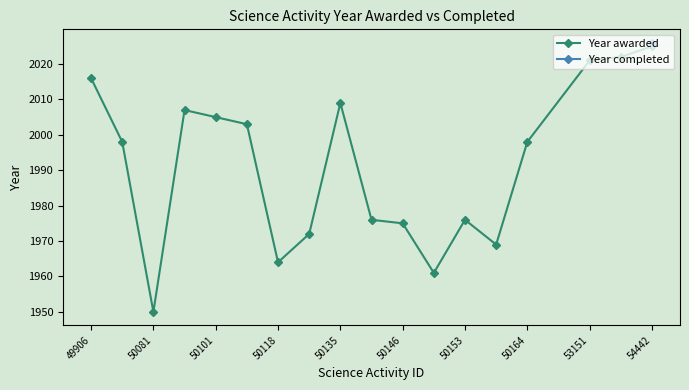

How many points are higher than both their immediate neighbors (excluding endpoints)?

3